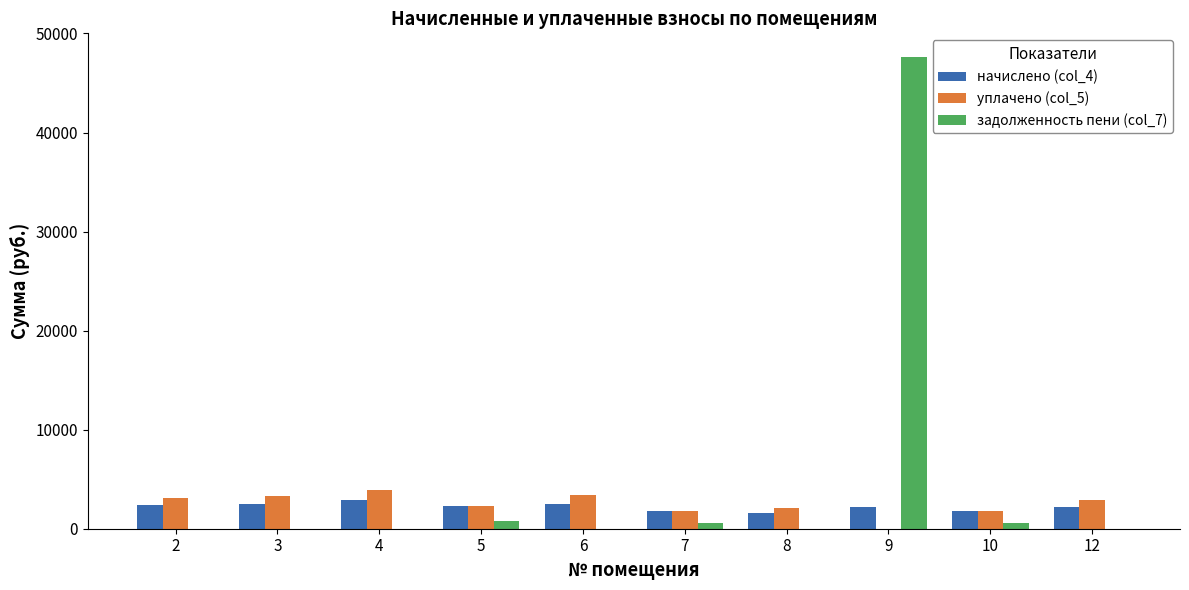

What is the maximum value shown in the chart?

47630.9